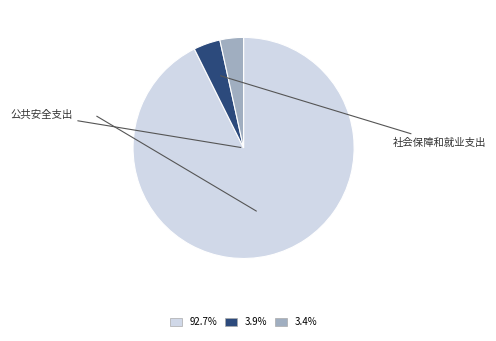

Is there any slice that represents more than half of the pie?

Yes